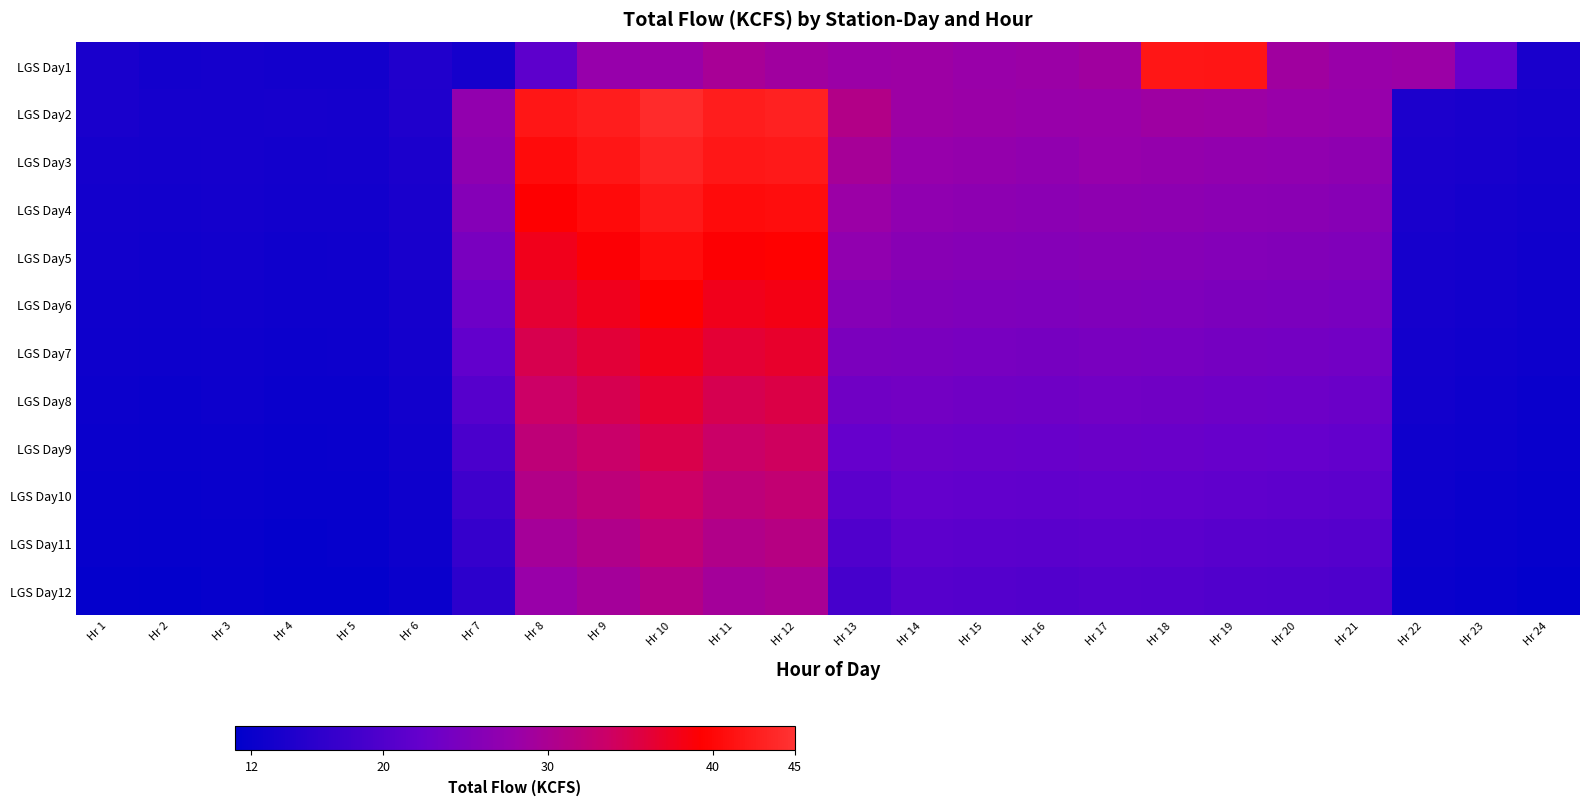

At how many categories does at least one series exceed 15?

17